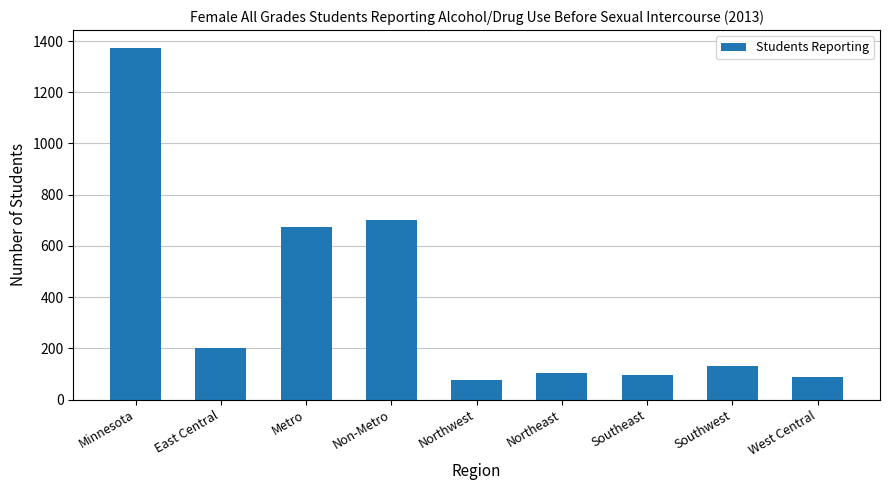

Between Minnesota and West Central, which is larger?

Minnesota